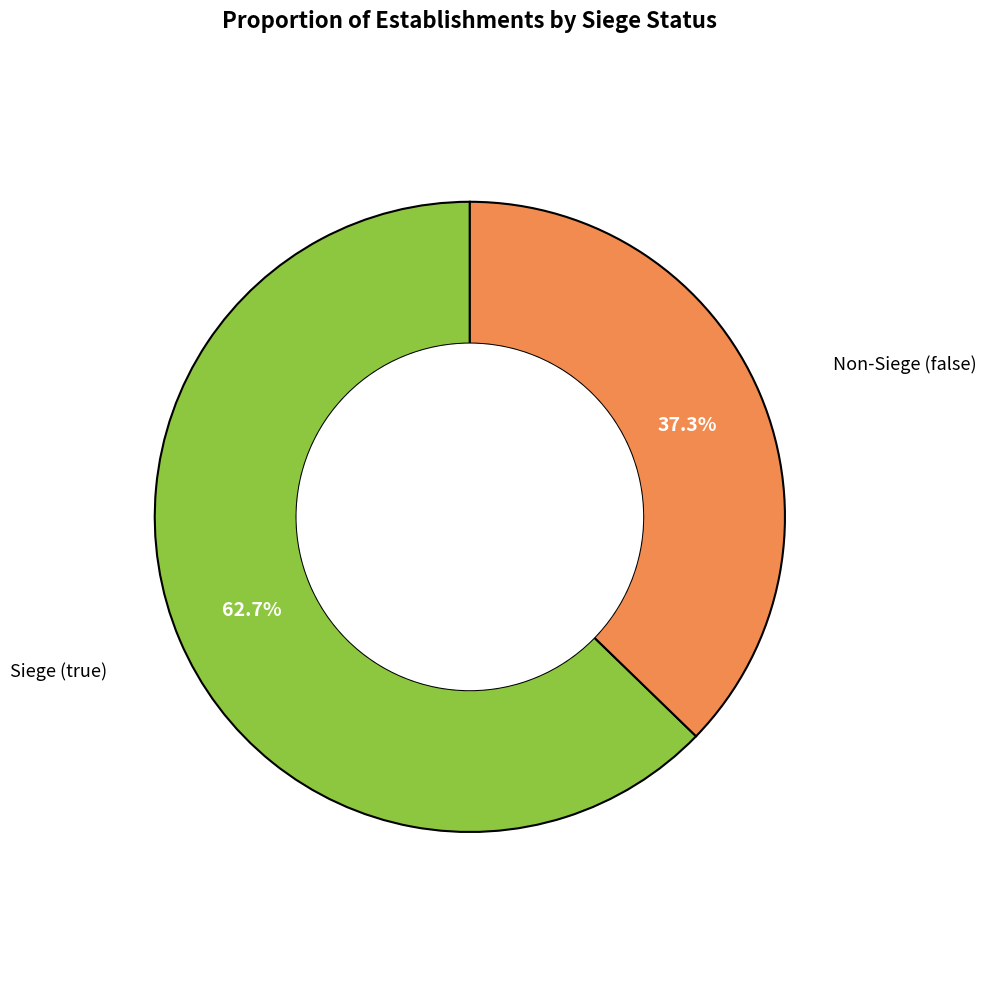

Count the number of slices in the pie.

2